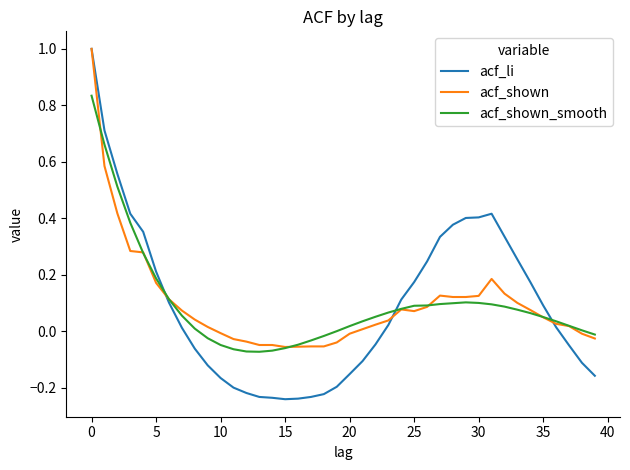

What is the highest value of the acf_shown series?

1.0